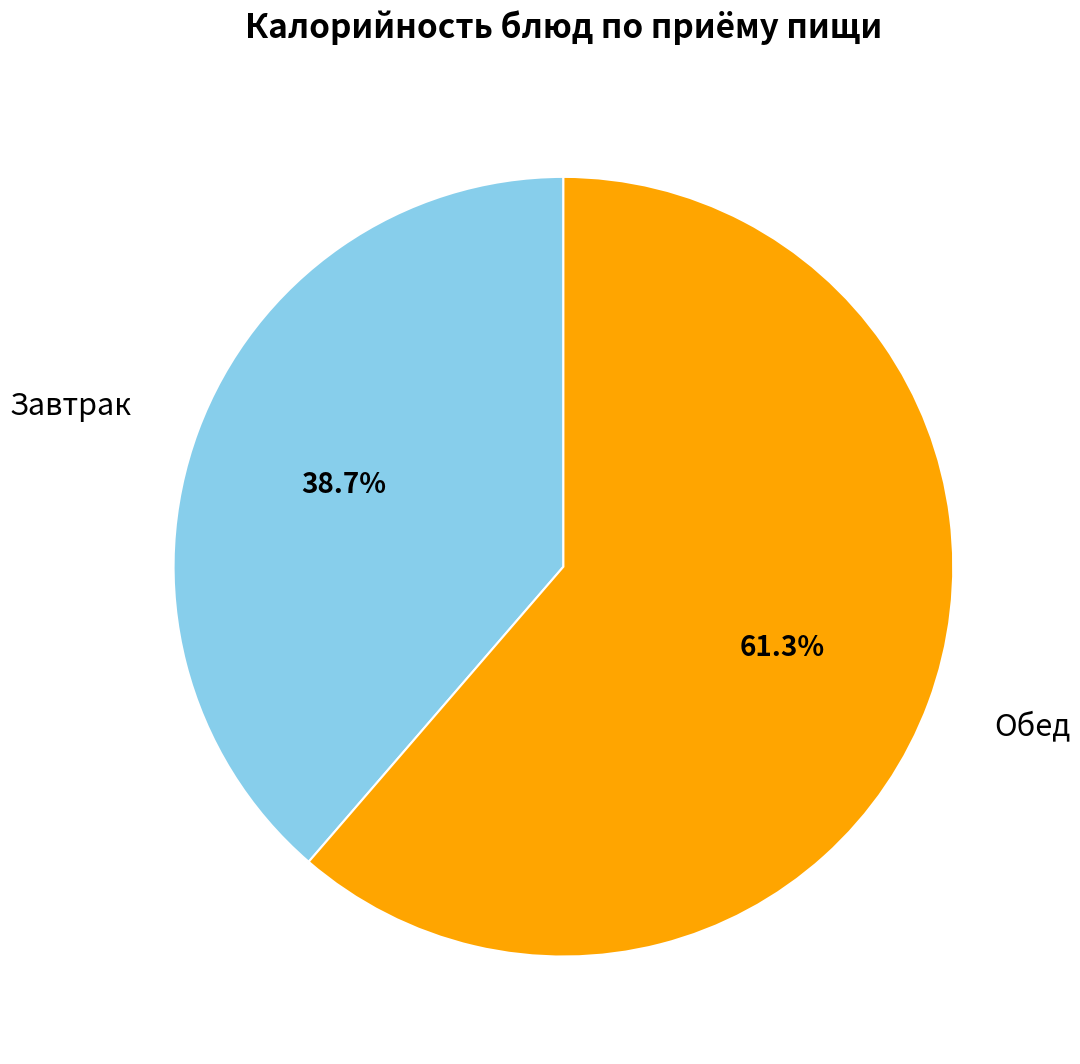

Does any single category account for the majority?

Yes